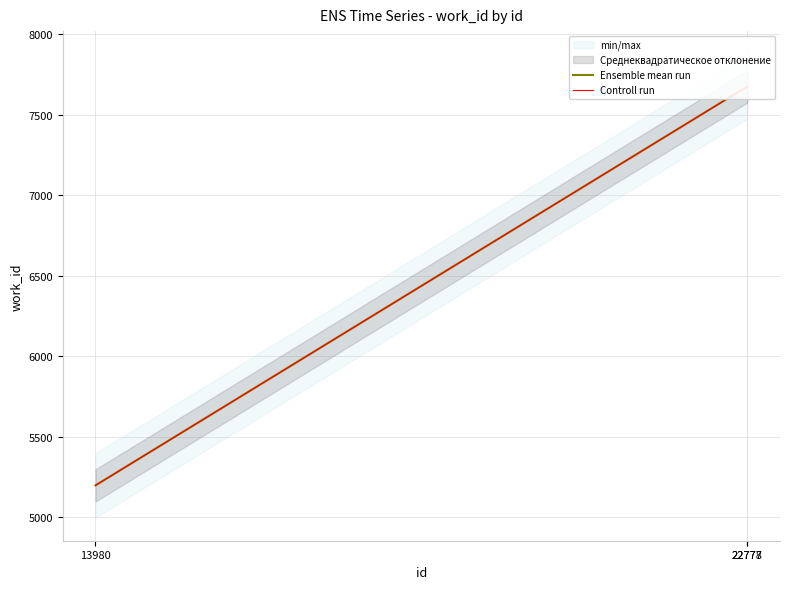

Reading left to right, list all the values displayed in this chart.

Ensemble mean run: 13980=5198	22777=7677	22778=7677
Controll run: 13980=5198	22777=7677	22778=7677